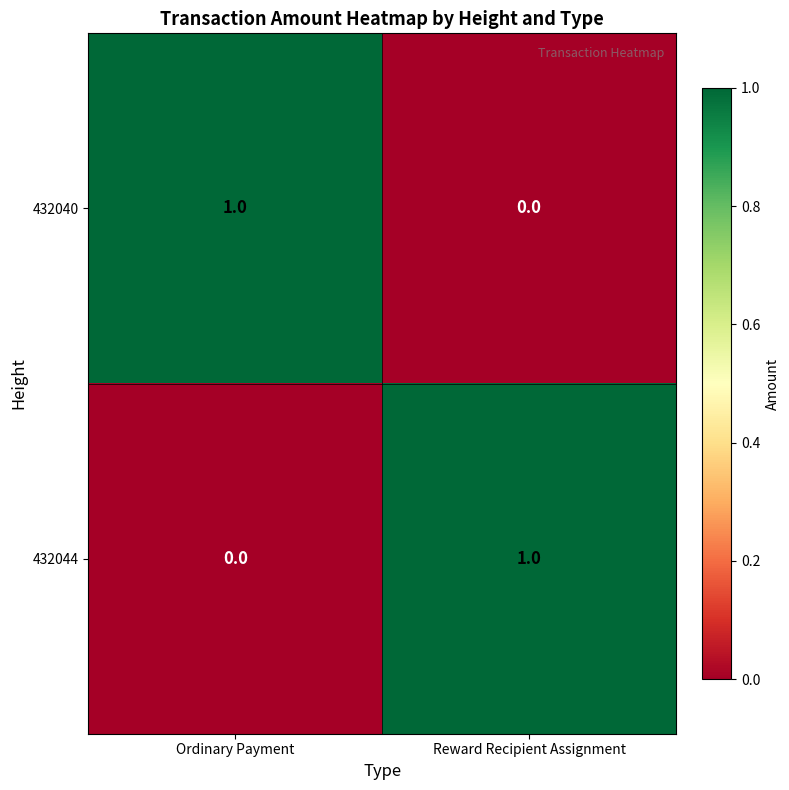

How many categories are shown in the chart?

2